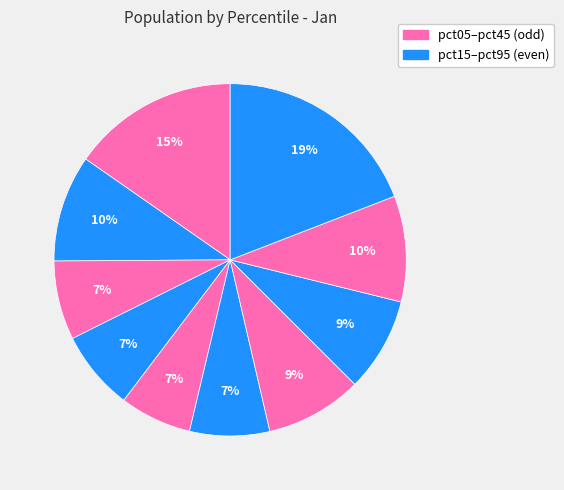

Count the number of slices in the pie.

10